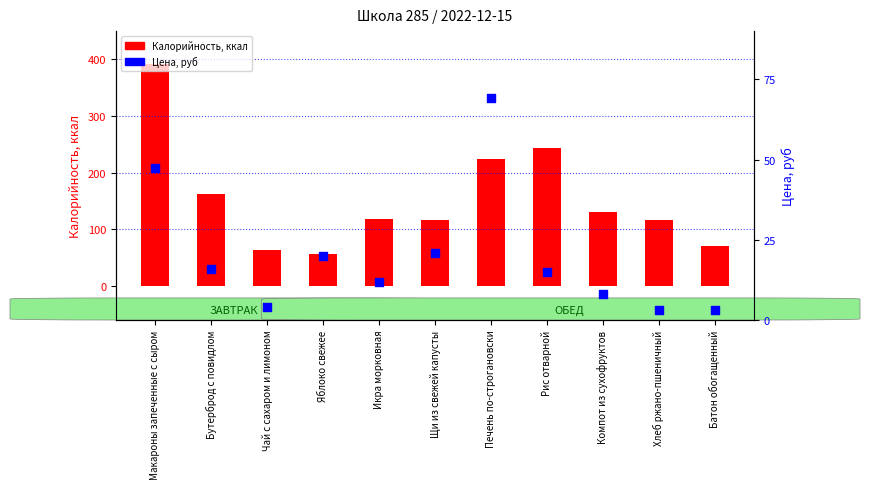

Which has a higher value, Икра морковная or Чай с сахаром и лимоном?

Икра морковная